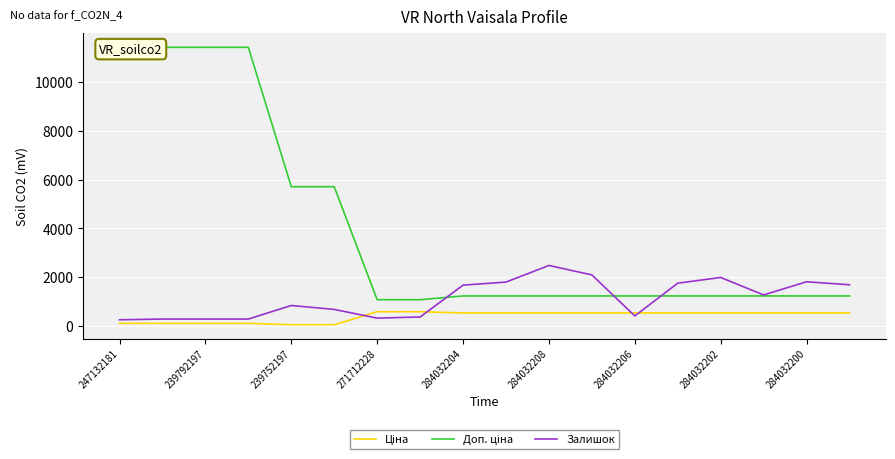

Is it true that Залишок equals 845.0 at 239752197?

True